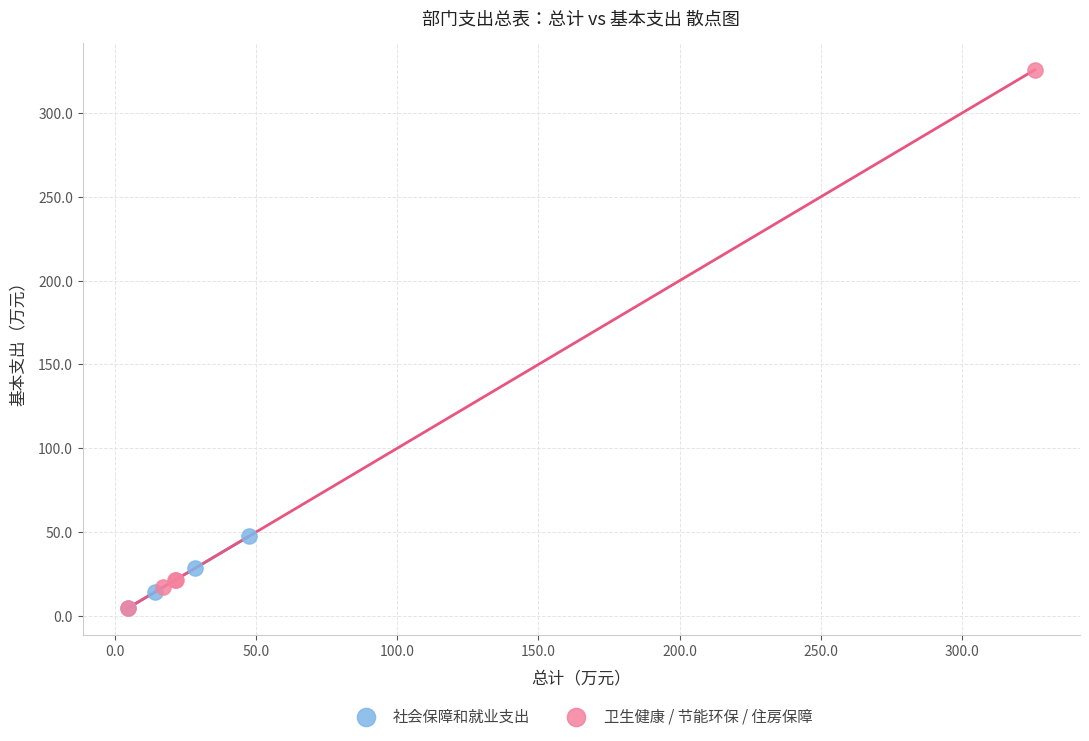

Which series has the largest Y range (max minus min)?

卫生健康 / 节能环保 / 住房保障